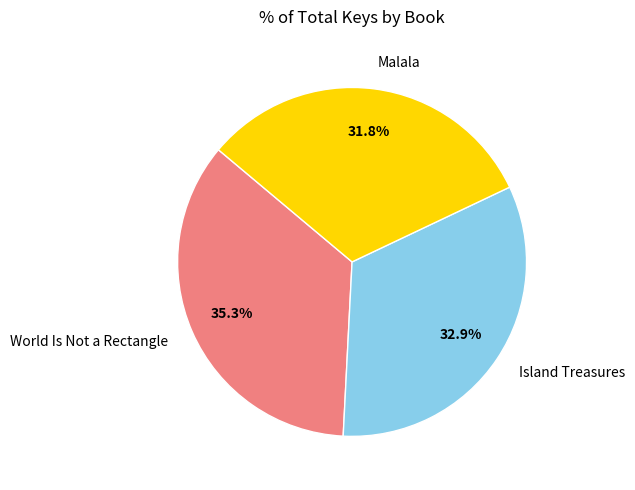

Combined, do Island Treasures and Malala account for over 50%?

Yes